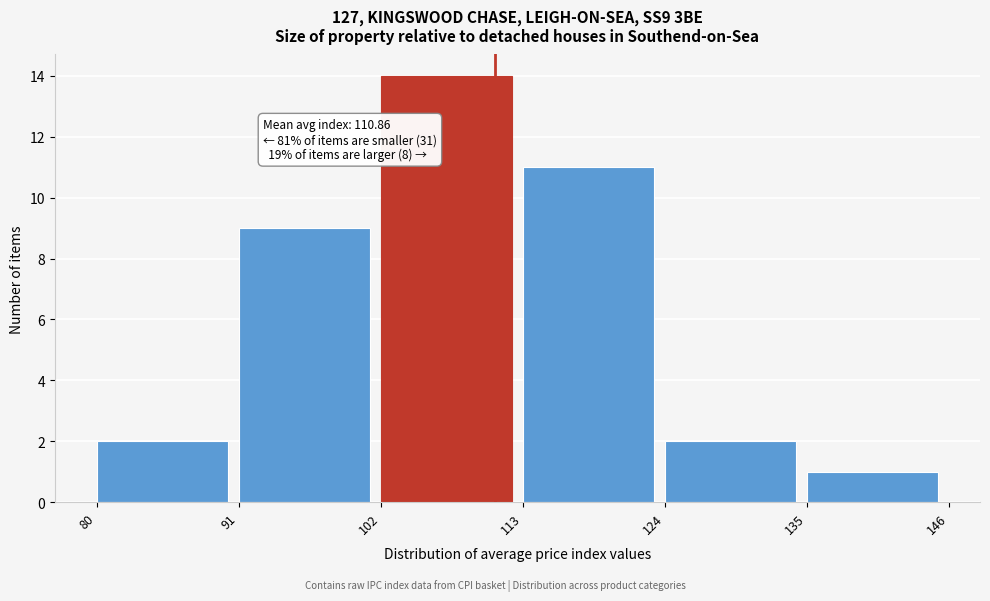

Which range on the x-axis has the tallest bar?

102 to 113